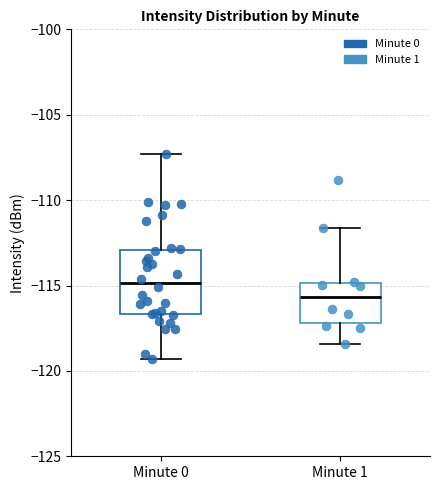

Which box's median line is the lowest?

Minute 1